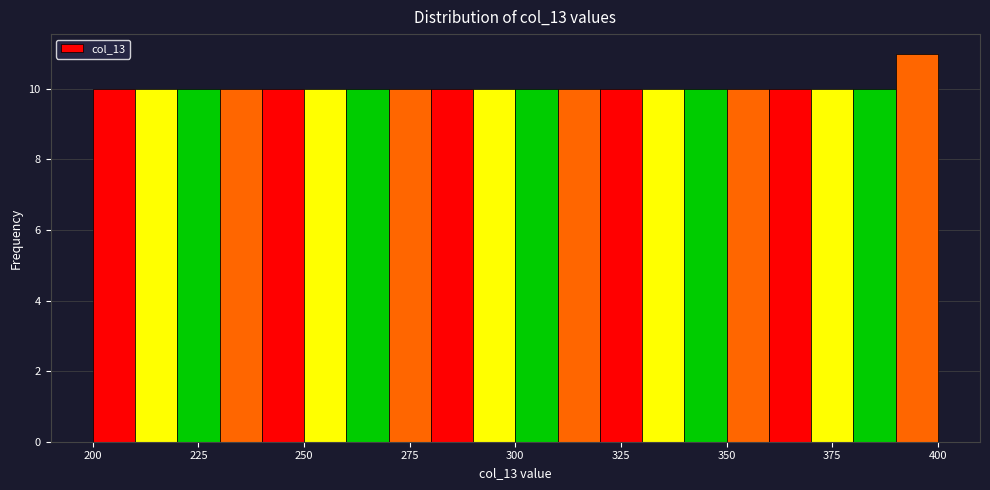

Around what value on the x-axis is the tallest bar? Give the approximate position of its centre, as read against the axis.

395